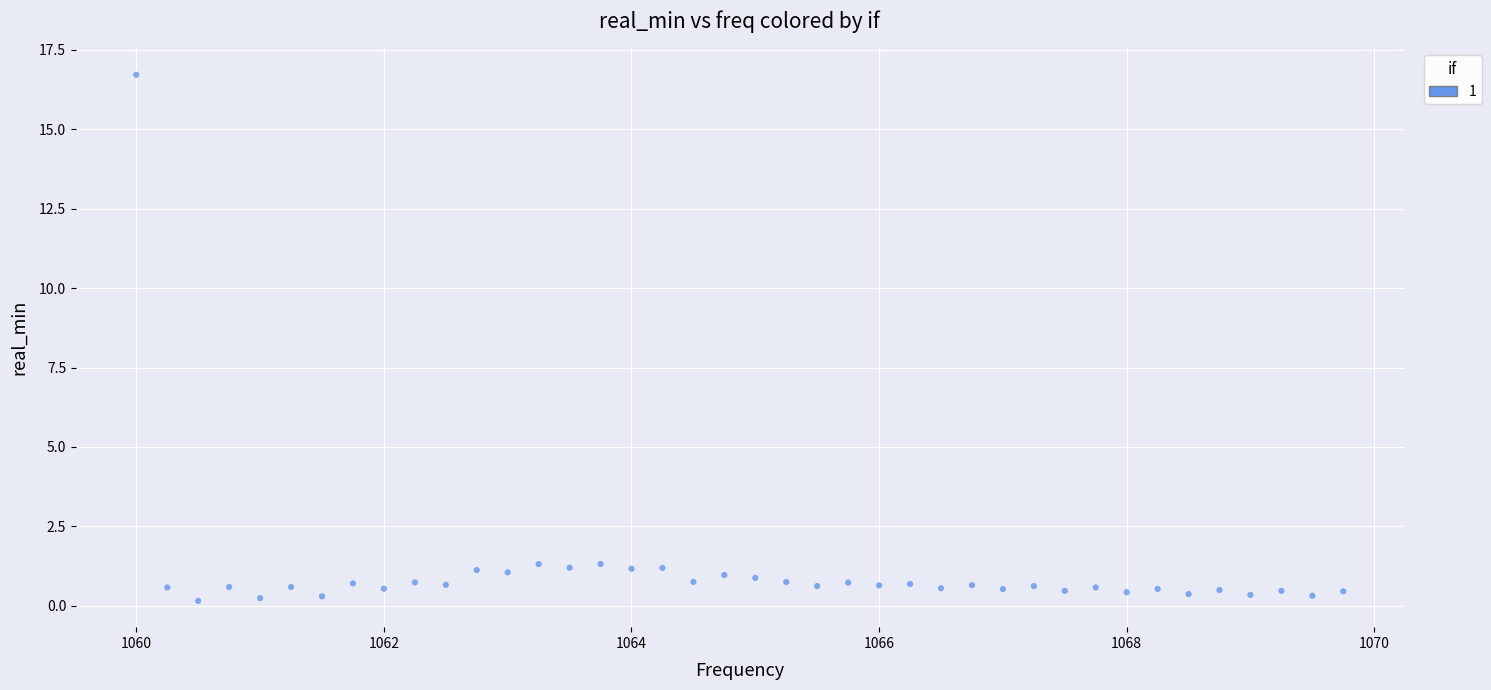

What is the range of Y values (max minus min)?

16.6